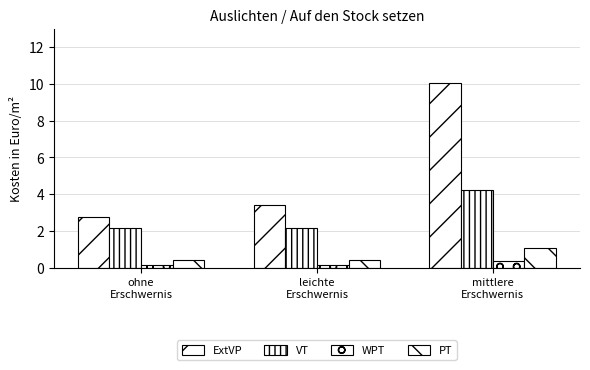

Rank the series at leichte
Erschwernis from highest to lowest value.

ExtVP, VT, PT, WPT